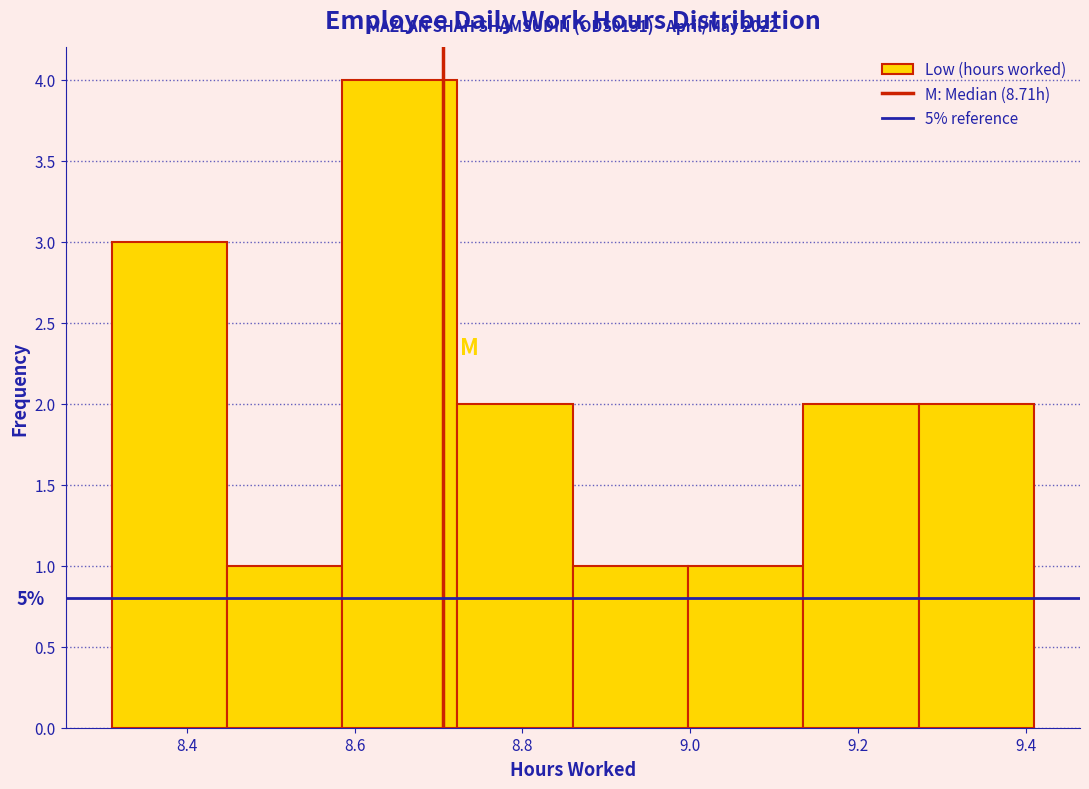

Which range on the x-axis has the tallest bar?

8.58 to 8.72